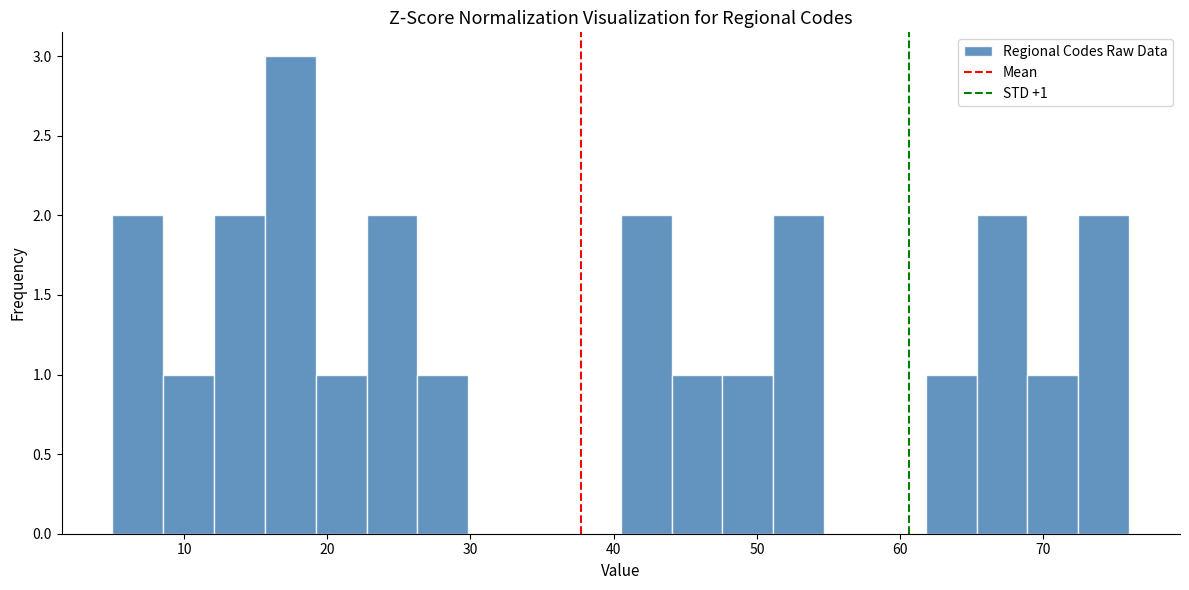

Around what value on the x-axis is the tallest bar? Give the approximate position of its centre, as read against the axis.

17